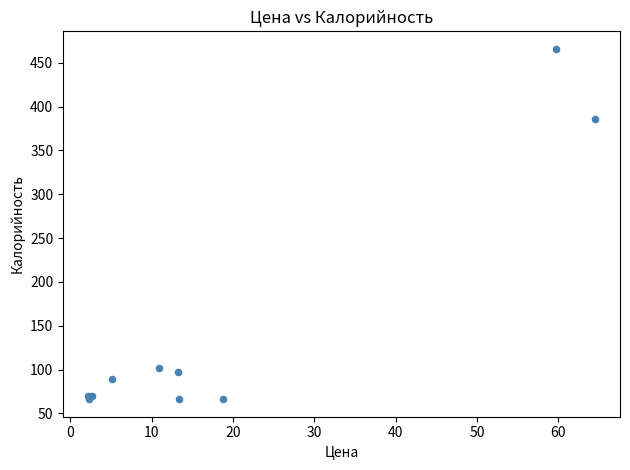

What Y value in the scatter plot is closest to 266?

386.1